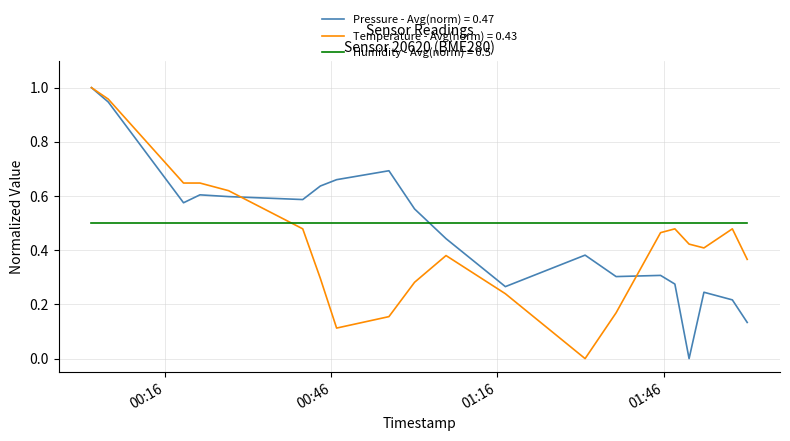

After their last crossing, which series has the higher values: Pressure - Avg(norm) = 0.47 or Humidity - Avg(norm) = 0.5?

Humidity - Avg(norm) = 0.5